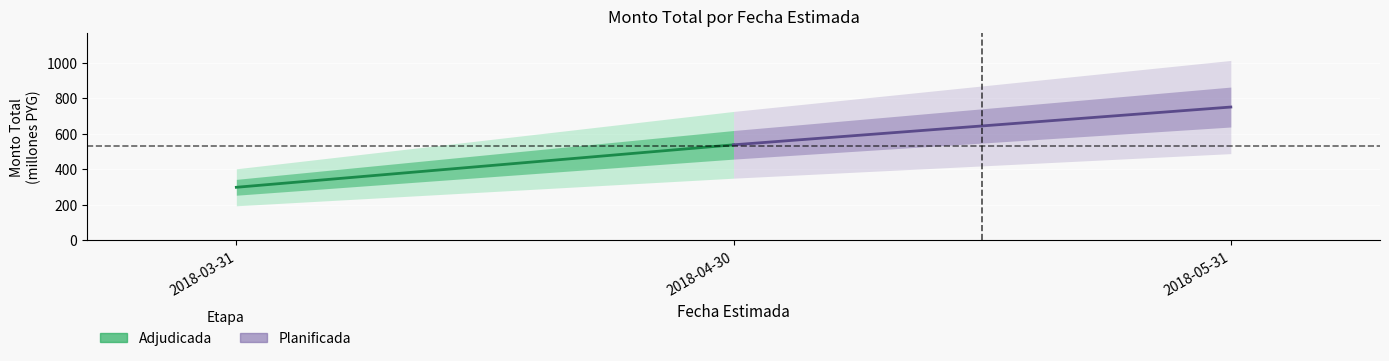

What is the minimum value for Planificada?

537.1